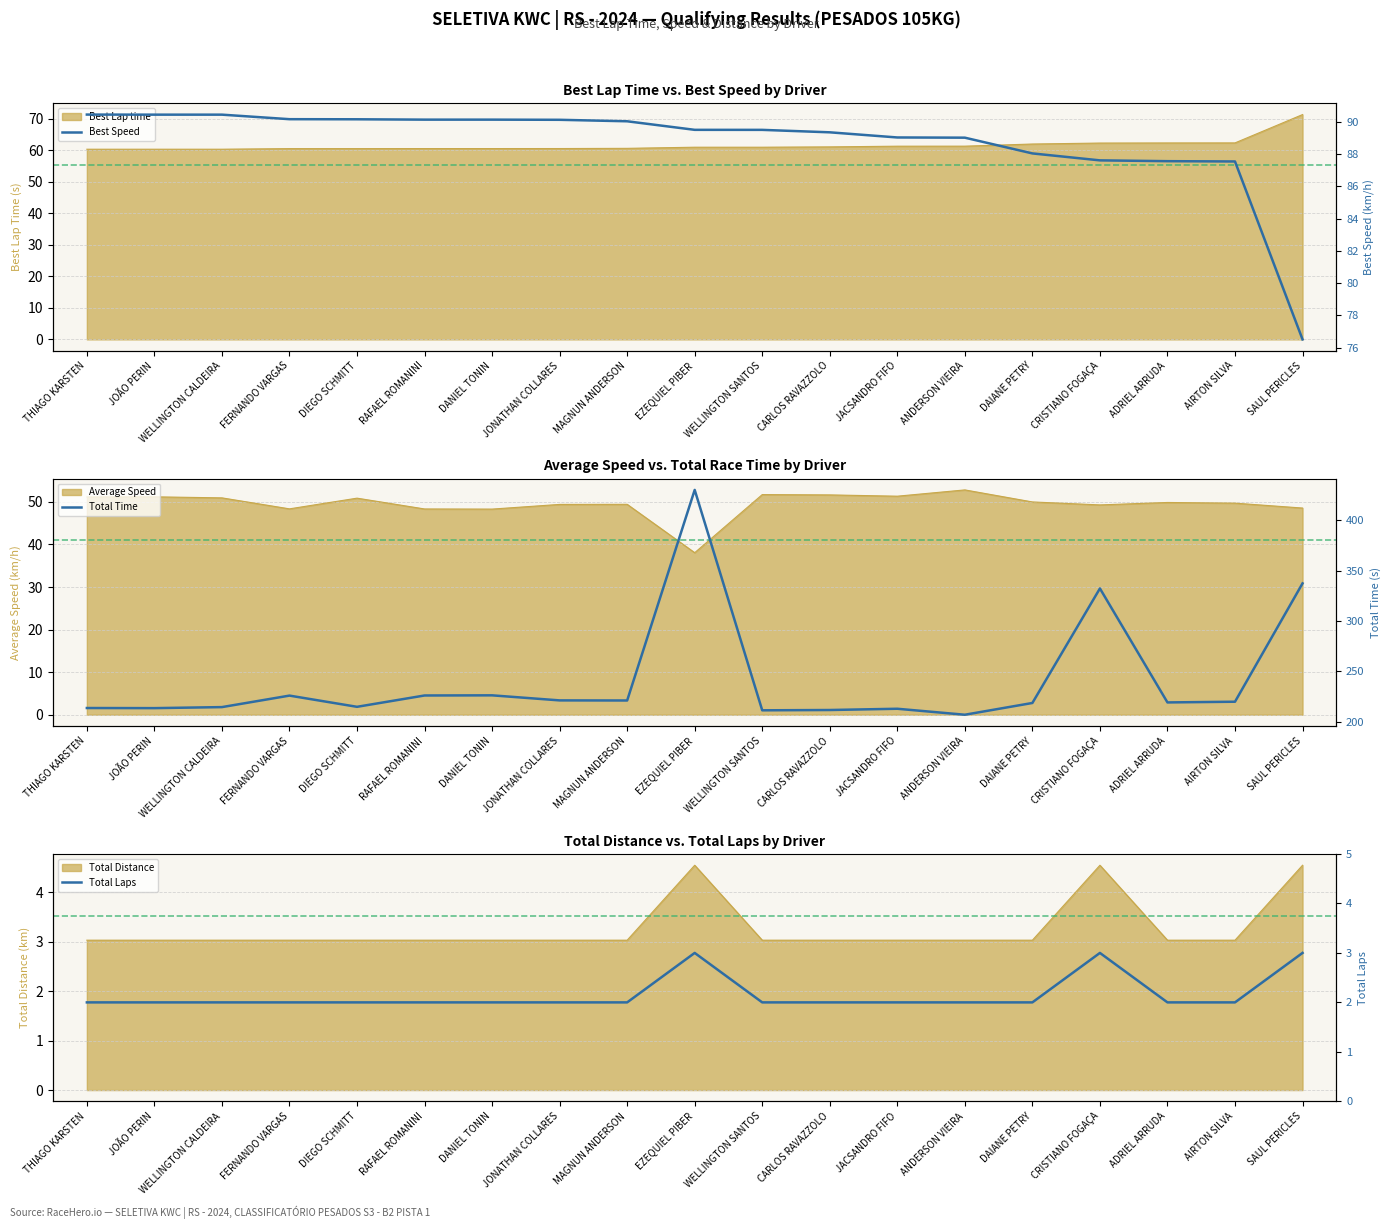

What position from the right is JACSANDRO FIFO?

7